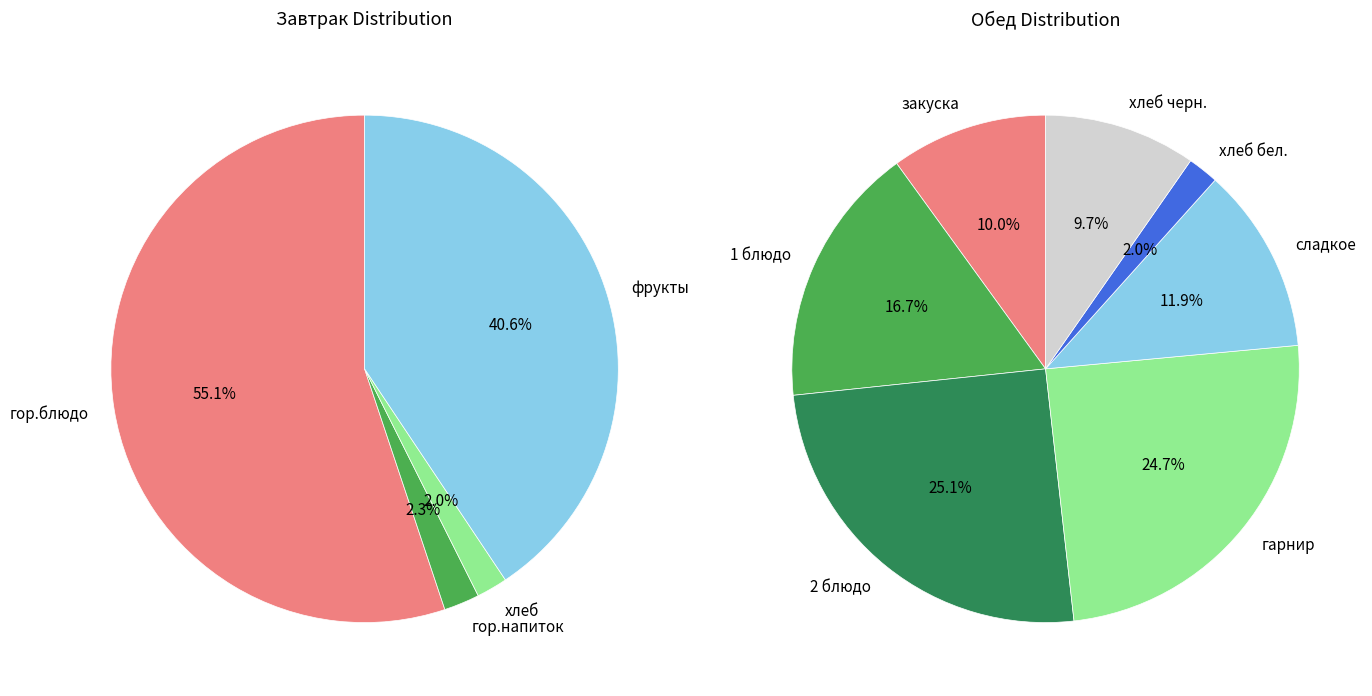

Does any single category account for the majority?

No